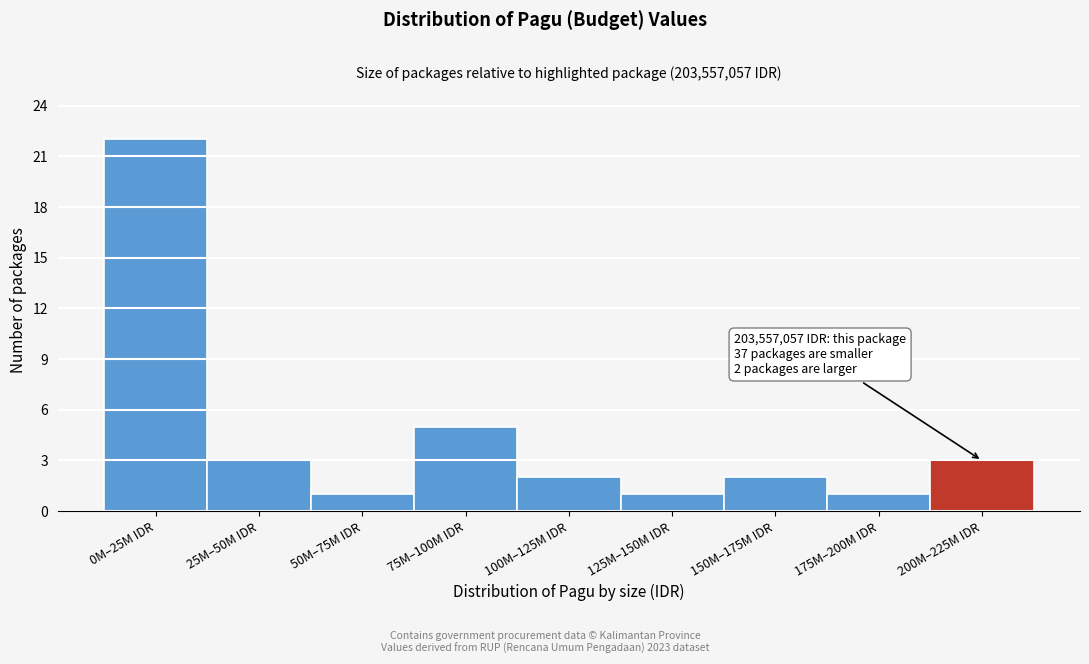

Reading left to right, transcribe all the data shown in this chart.

22	3	1	5	2	1	2	1	3